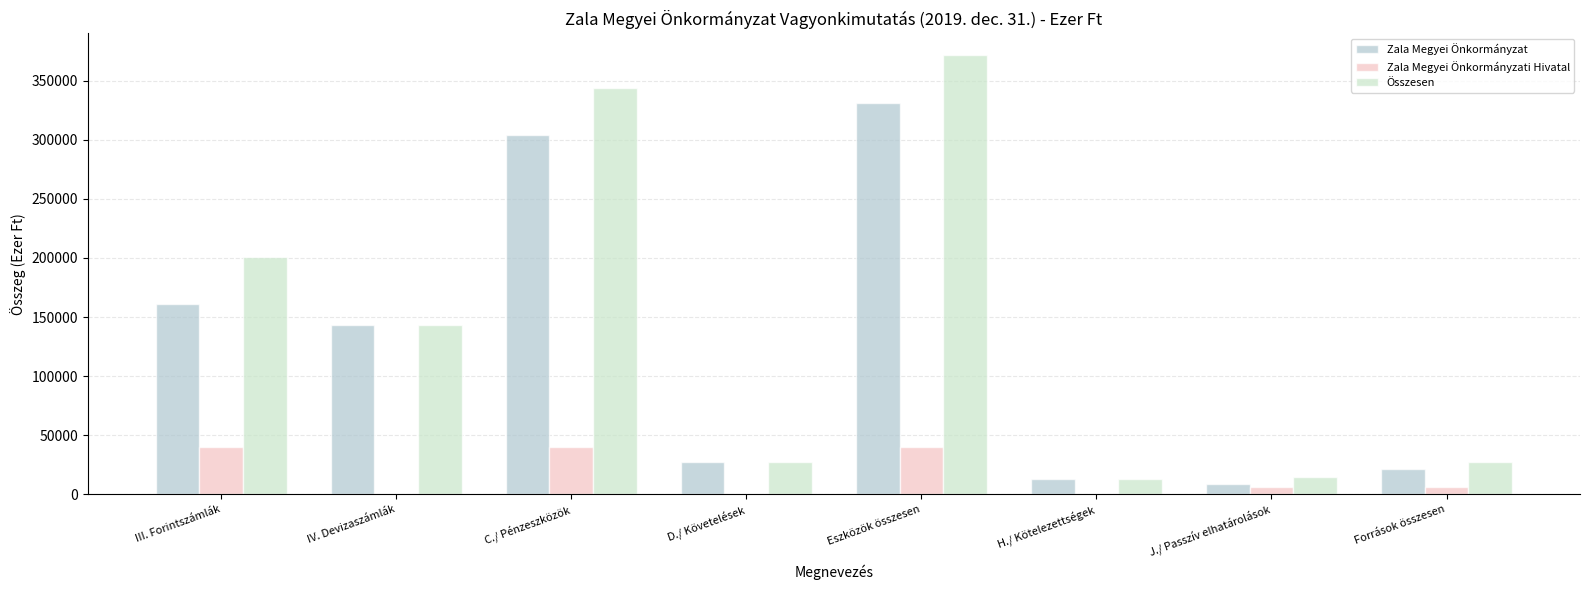

Count the number of categories in the chart.

8